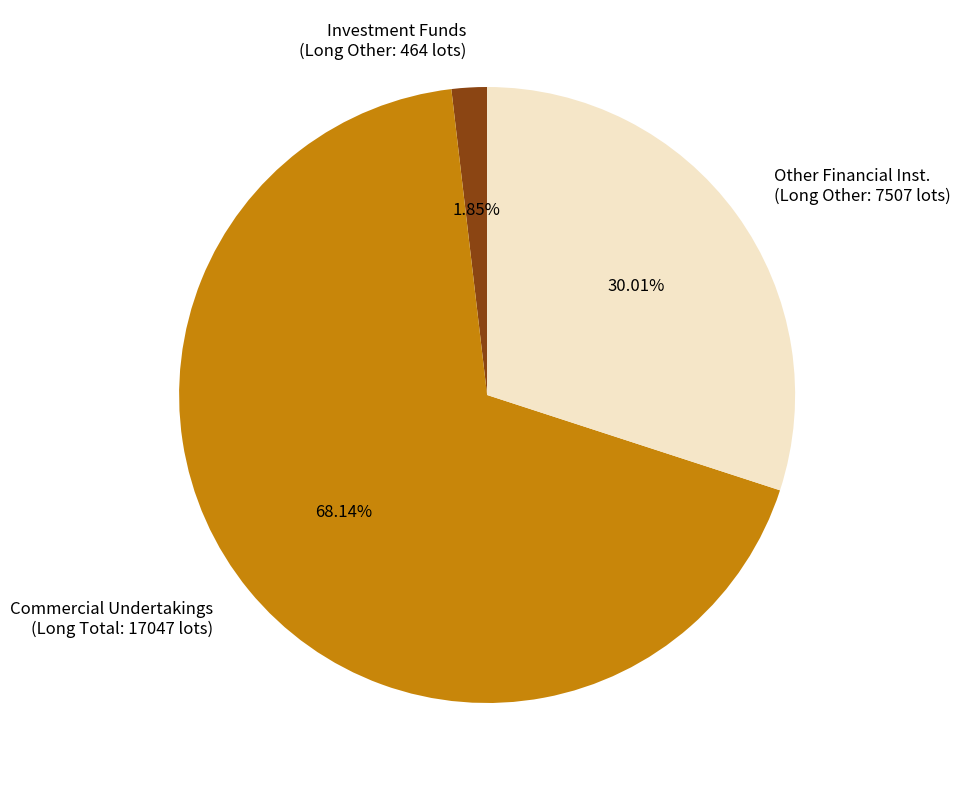

Between Other Financial Inst. (Long Other: 7507 lots) and Commercial Undertakings (Long Total: 17047 lots), which is larger?

Commercial Undertakings (Long Total: 17047 lots)